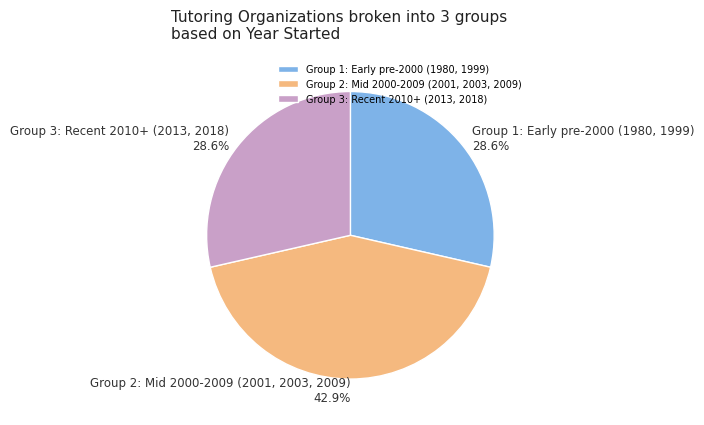

What portion of the pie excludes Group 1: Early pre-2000 (1980, 1999)?

71.4%